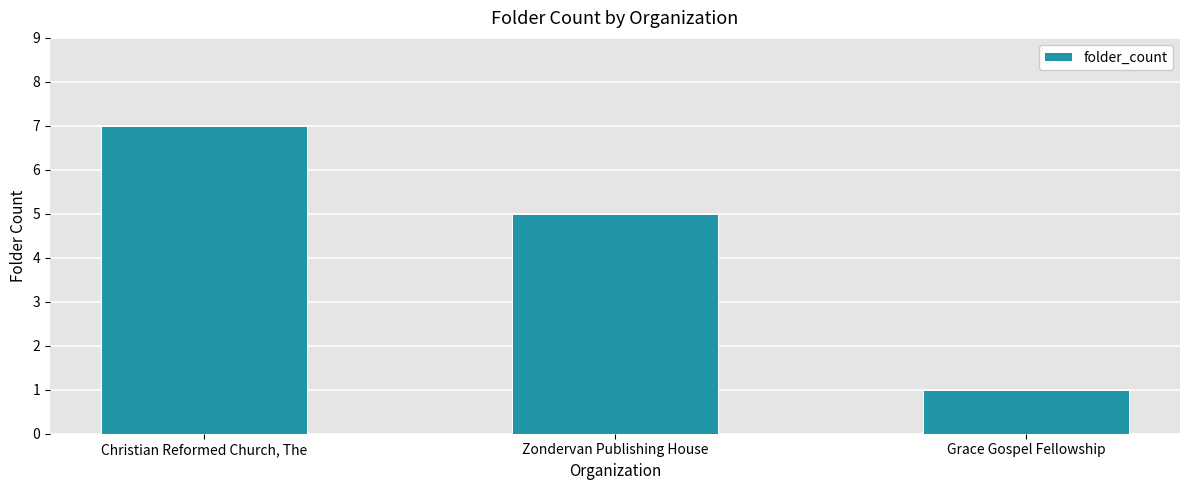

Reading right to left, extract all data points from this chart.

1	5	7